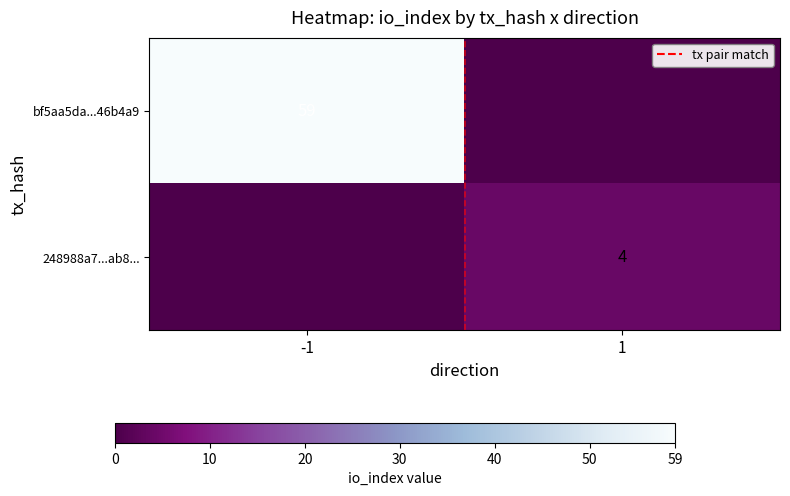

Is the value of bf5aa5da...46b4a9 at -1 greater than the value of 248988a7...ab8... at 1?

Yes